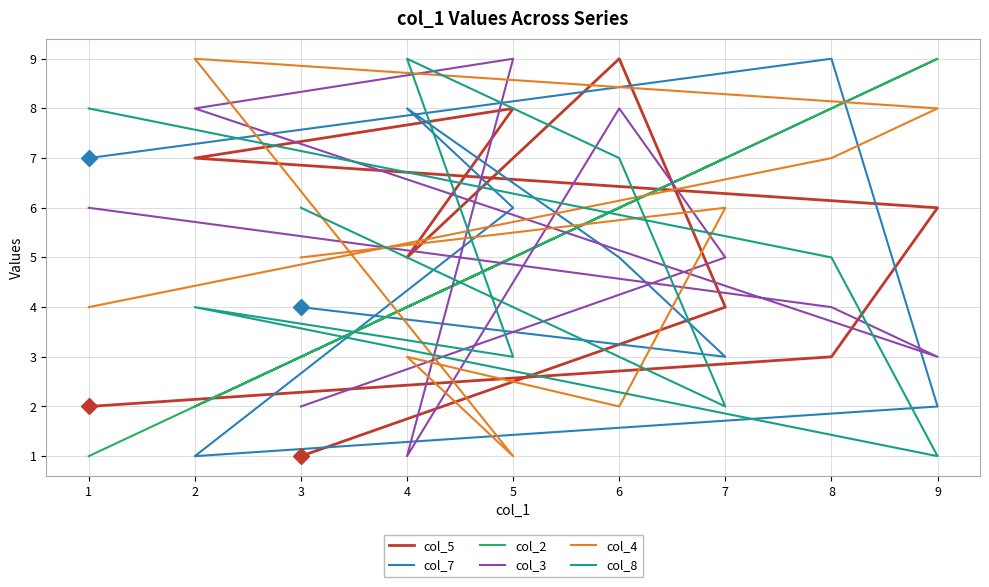

True or false: col_5 and col_7 cross at least once.

True